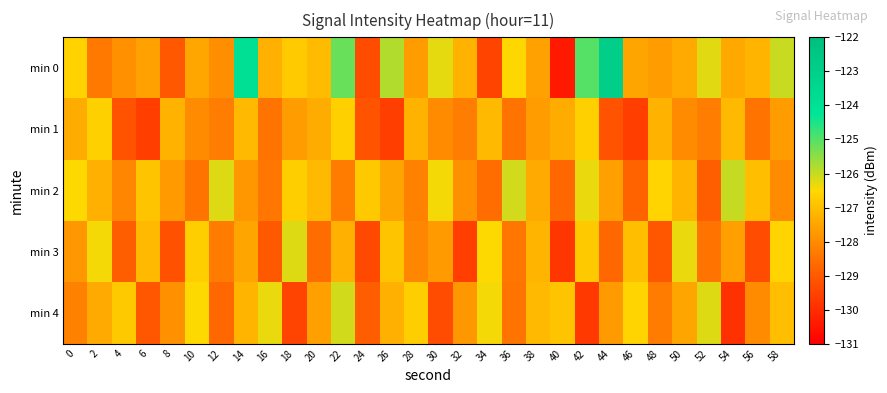

What is the spread (max minus min) of values at 4?

2.4